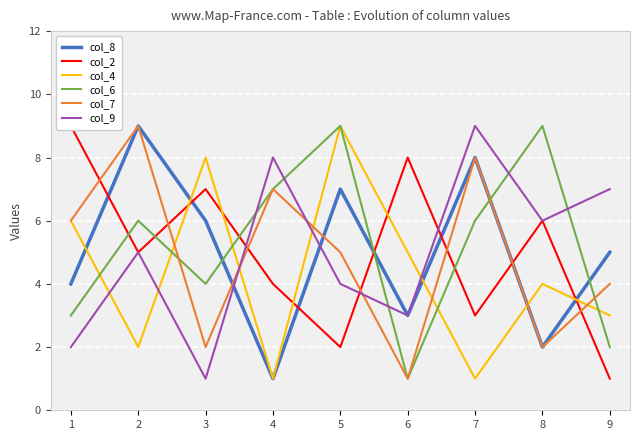

After their last crossing, which series has the higher values: col_9 or col_2?

col_9